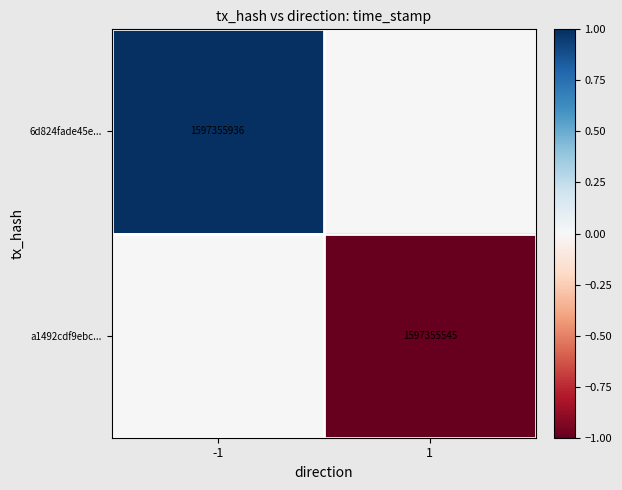

True or false: 6d824fade45e... has a value of 2600844794 at -1.

False